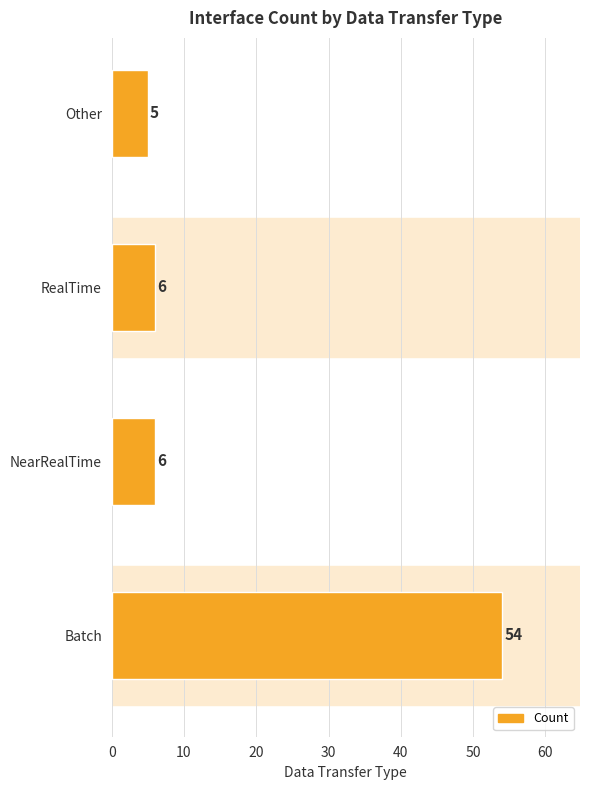

Which label corresponds to the smallest value in the chart?

Other